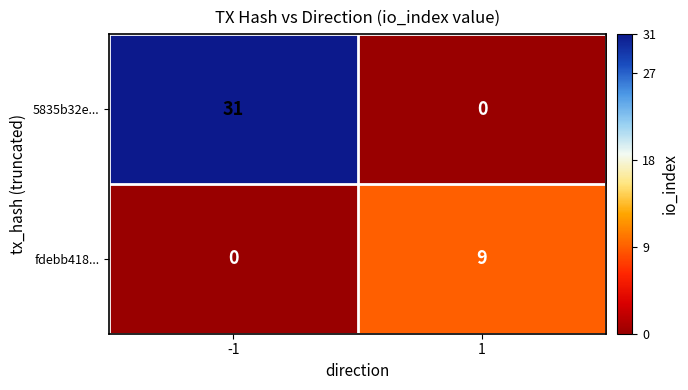

Which series has the largest range (max minus min)?

5835b32e...